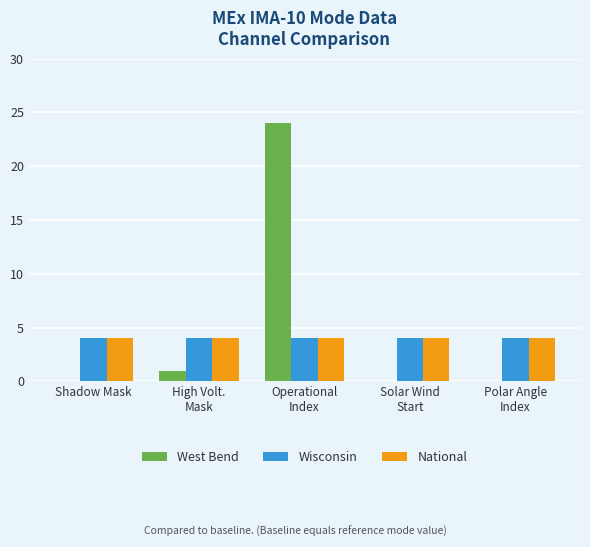

What is the spread (max minus min) of values at Operational
Index?

20